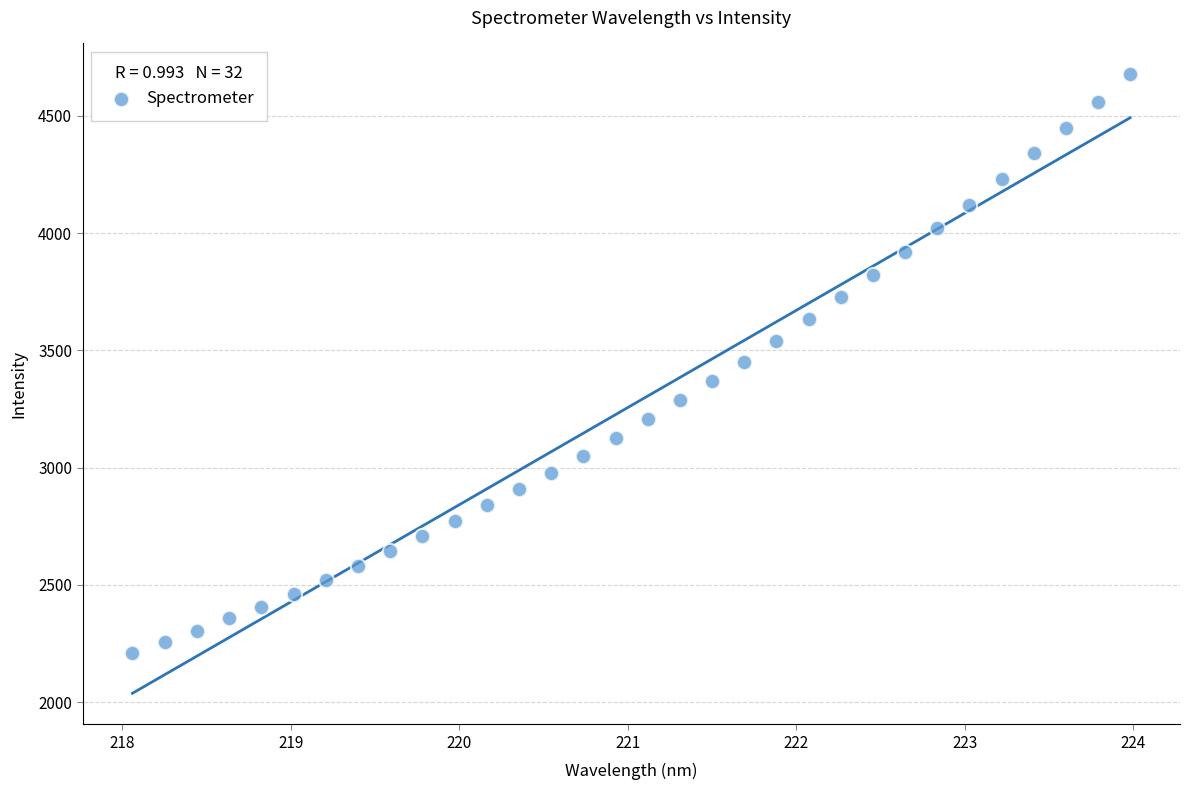

What is the range of Y values (max minus min)?

2468.9